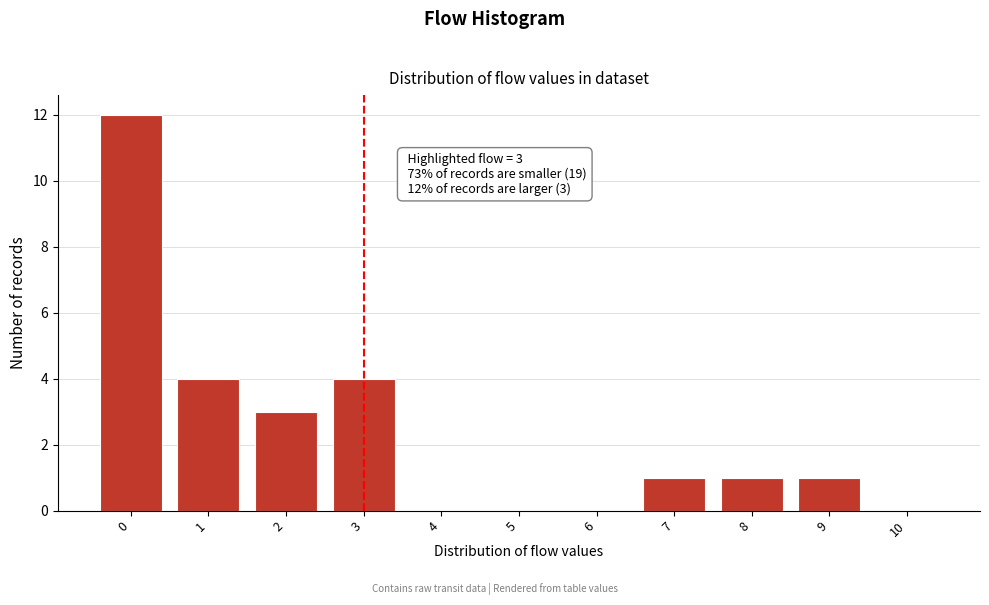

Reading left to right, extract all data points from this chart.

0=12	1=4	2=3	3=4	4=0	5=0	6=0	7=1	8=1	9=1	10=0